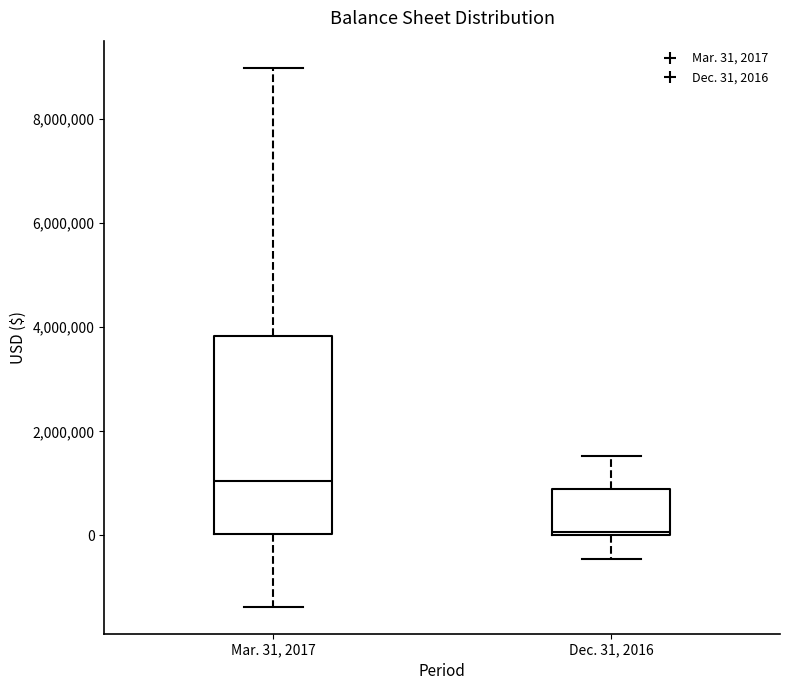

Where does the median line of the box for Mar. 31, 2017 sit on the y-axis? The values are not printed on the chart, so give them approximately, as read against the axis.

1000000